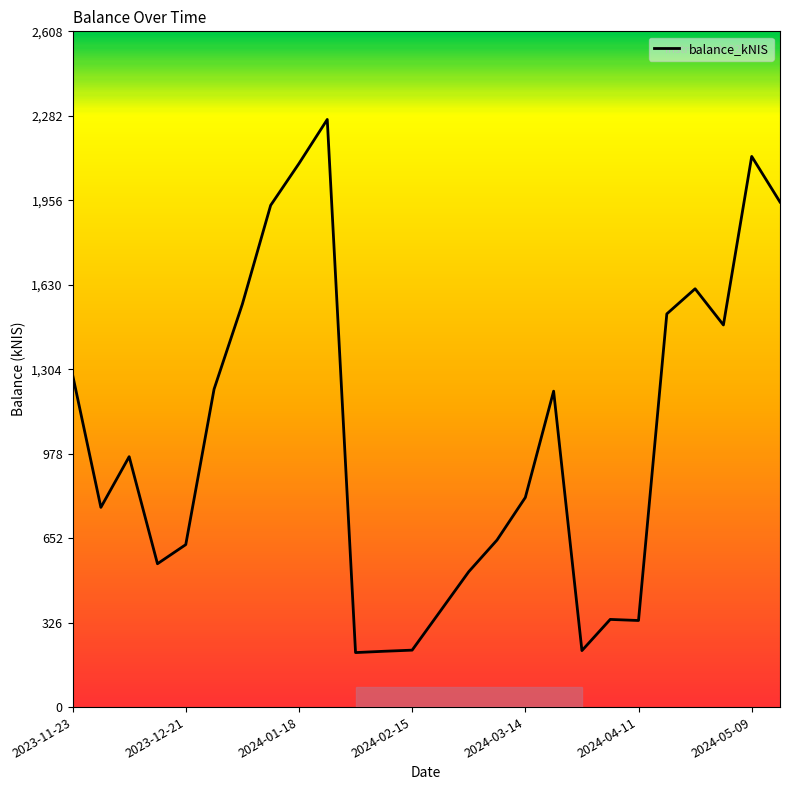

What is the maximum value shown in the chart?

2268.4